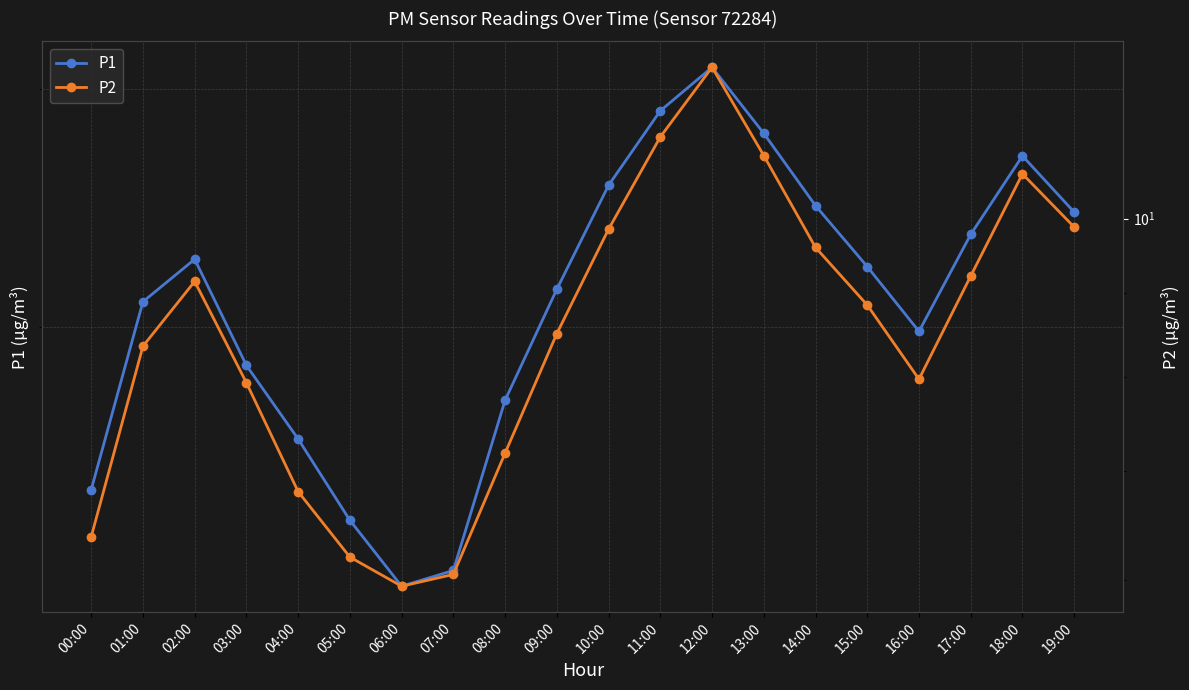

Is the value of P1 at 18:00 greater than the value of P2 at 19:00?

Yes